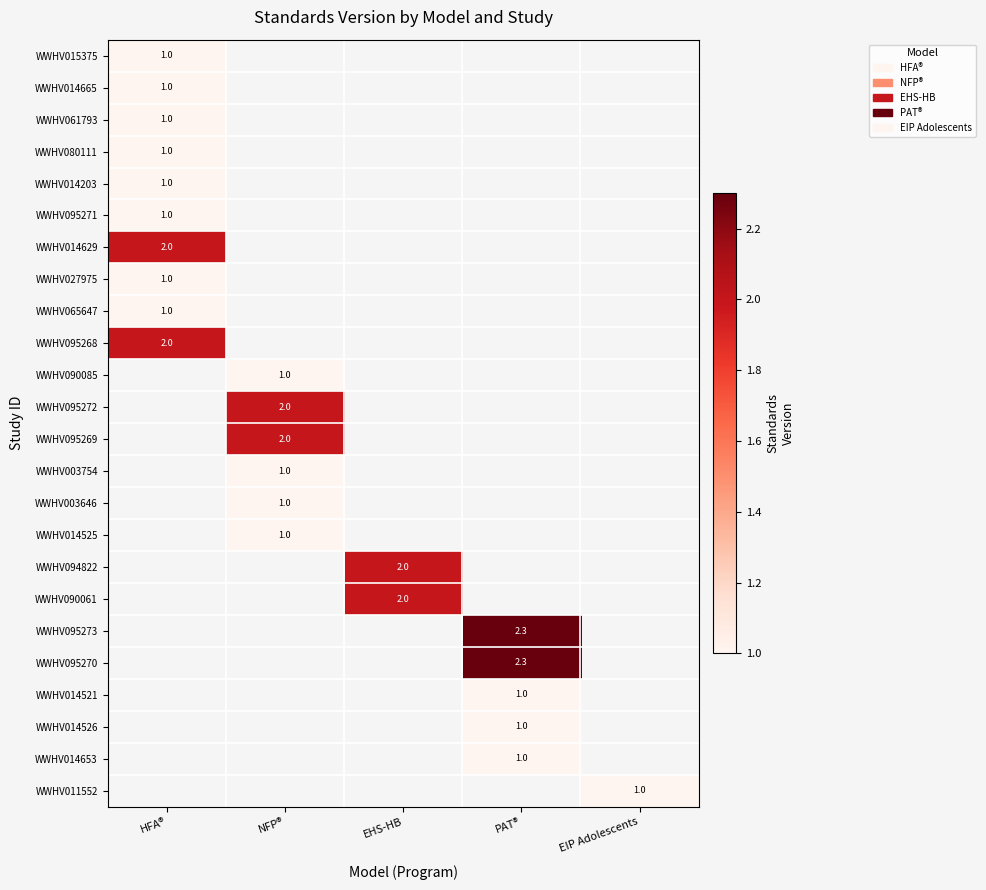

The WWHV080111 series shows 1.7 at HFA®. True or false?

False